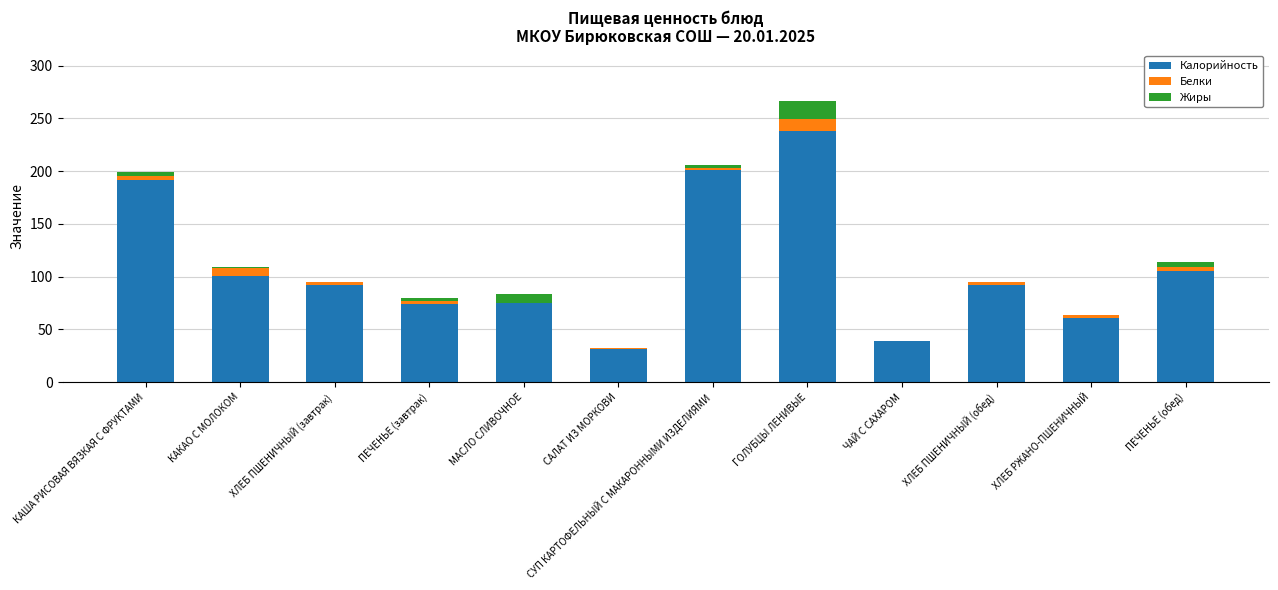

At which category is the sum across all series the highest?

ГОЛУБЦЫ ЛЕНИВЫЕ